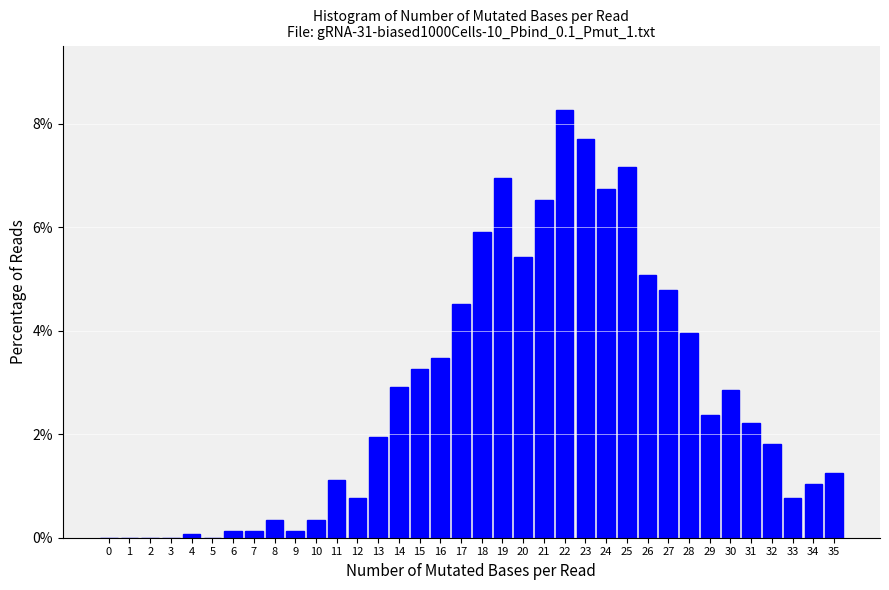

Over which range of the x-axis is the bar tallest?

21.5 to 22.5